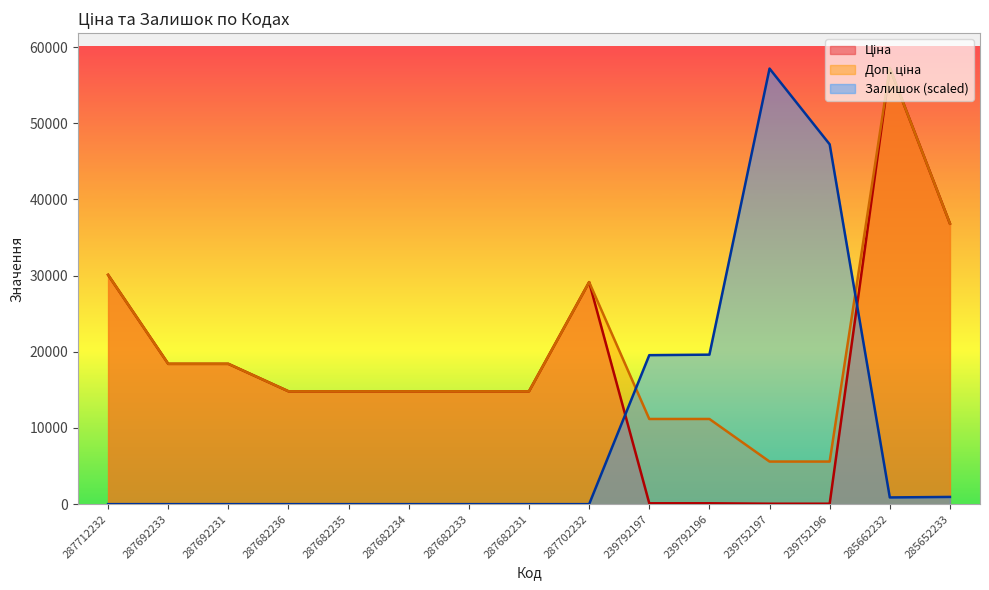

Where is the first local maximum for Залишок?

239752197